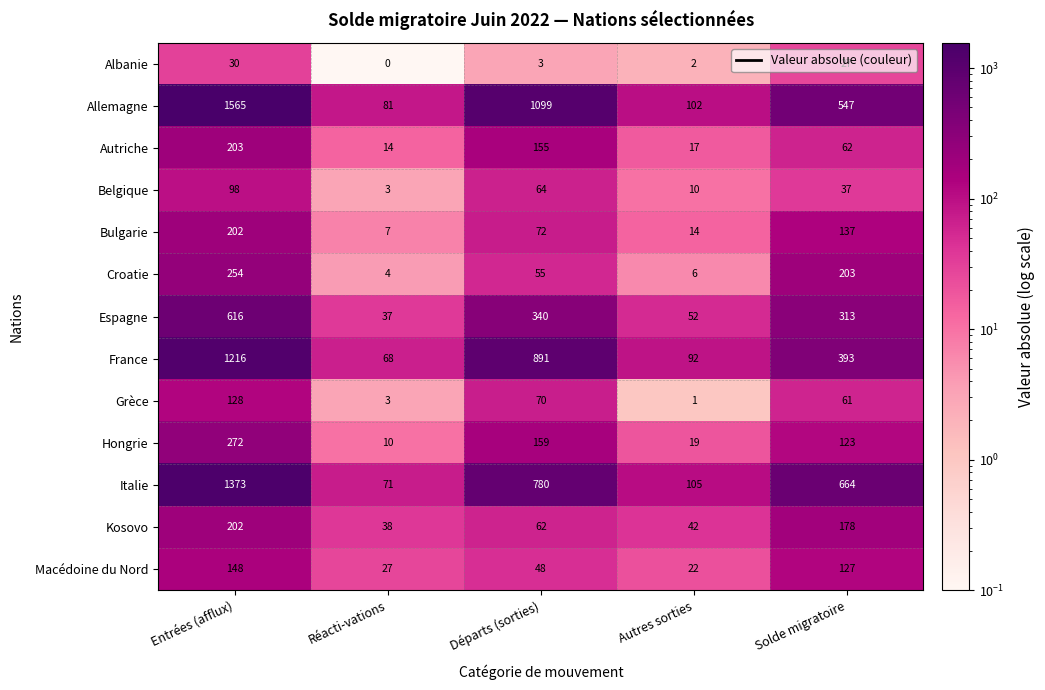

Read the Bulgarie value at Entrées (afflux).

202